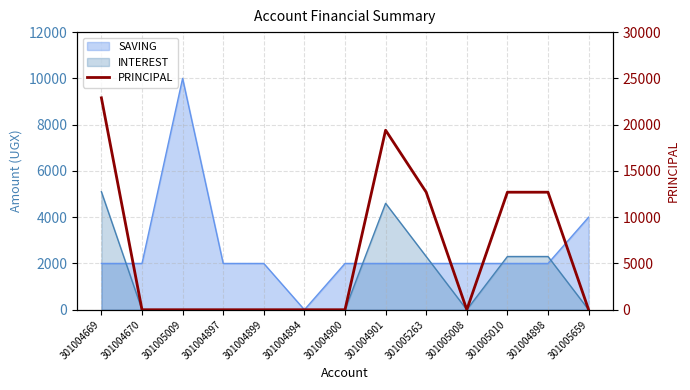

At which label is the value closest to 11450?

301005263